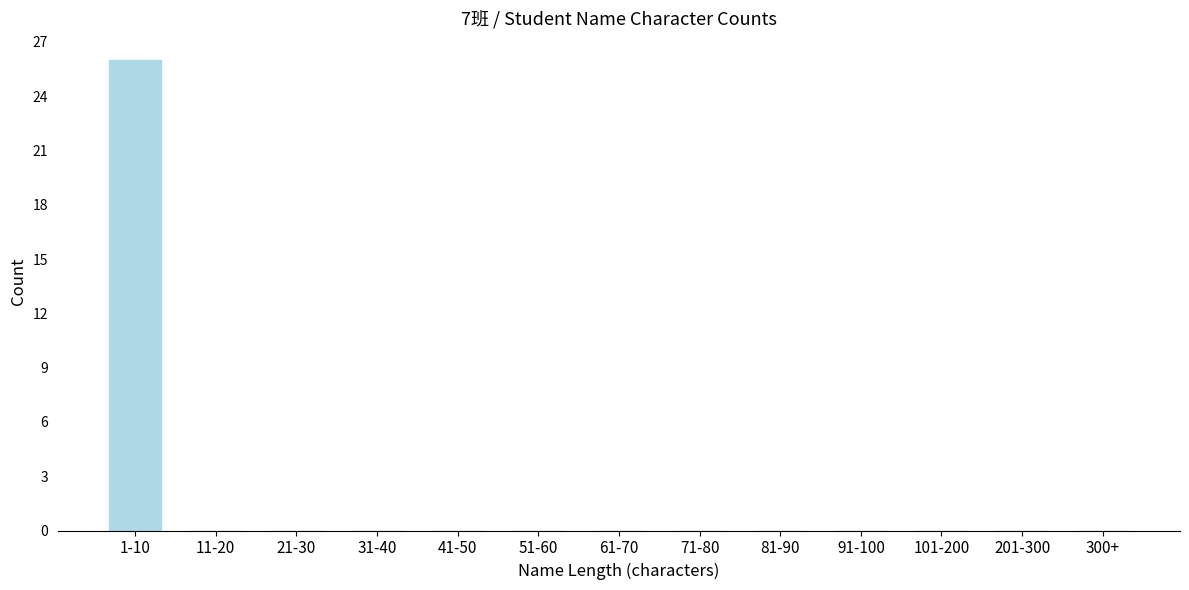

Reading left to right, list all the values displayed in this chart.

1-10=26	11-20=0	21-30=0	31-40=0	41-50=0	51-60=0	61-70=0	71-80=0	81-90=0	91-100=0	101-200=0	201-300=0	300+=0